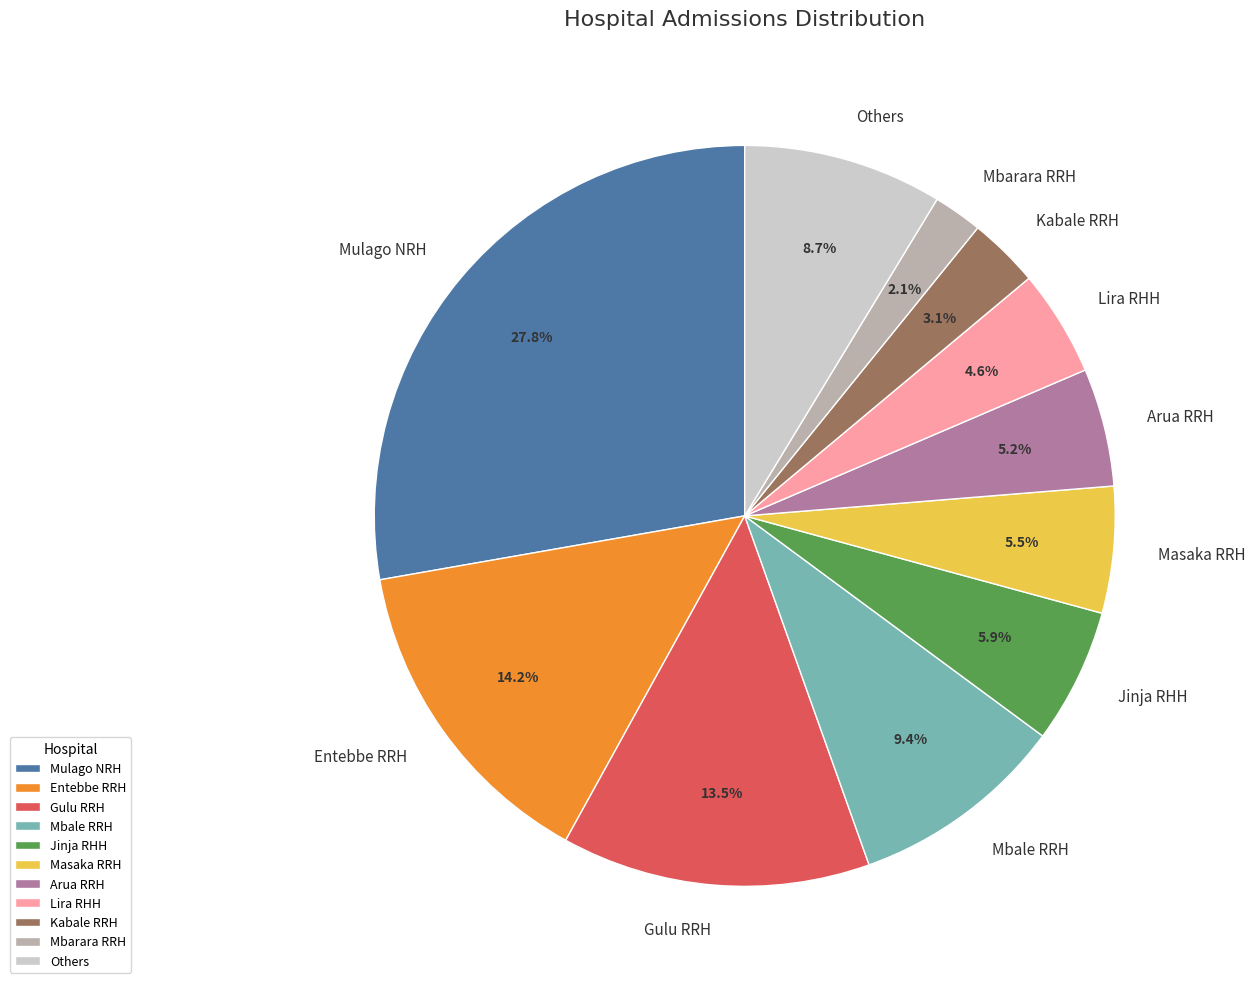

What is the ratio of the value at Entebbe RRH to the value at Lira RHH?

3.1